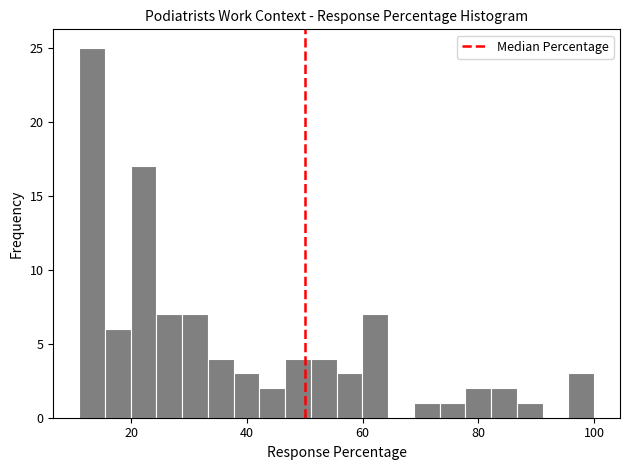

Around what value on the x-axis is the tallest bar? Give the approximate position of its centre, as read against the axis.

14